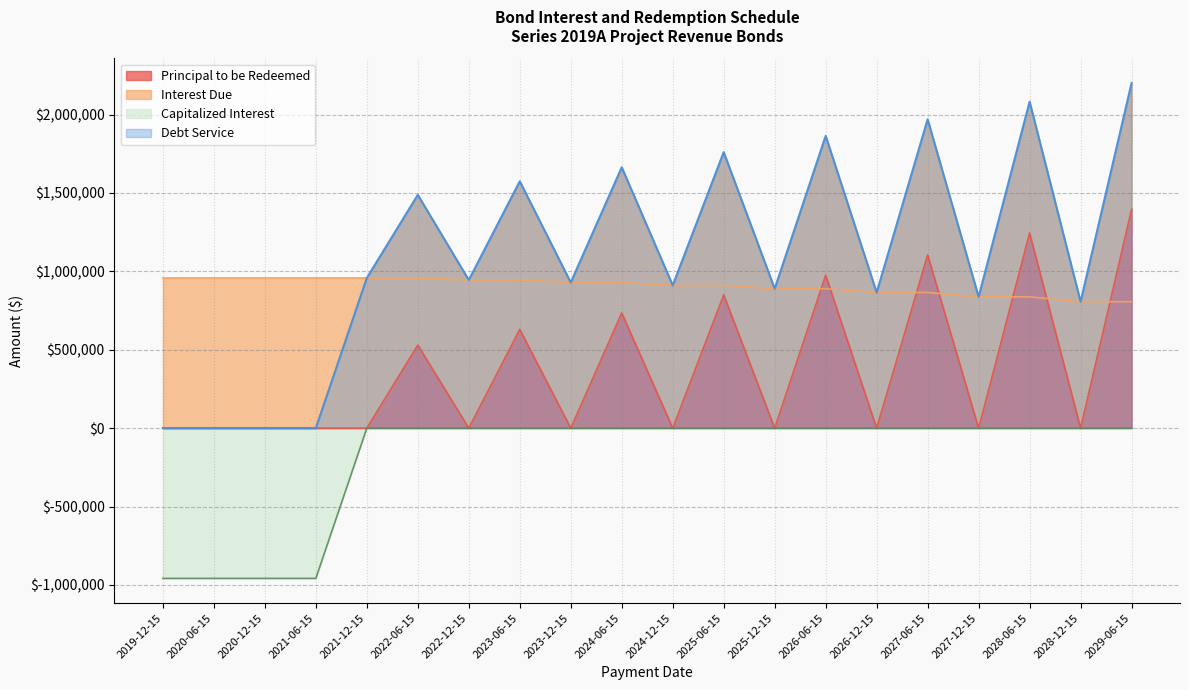

Which label corresponds to the largest value in the chart?

2029-06-15